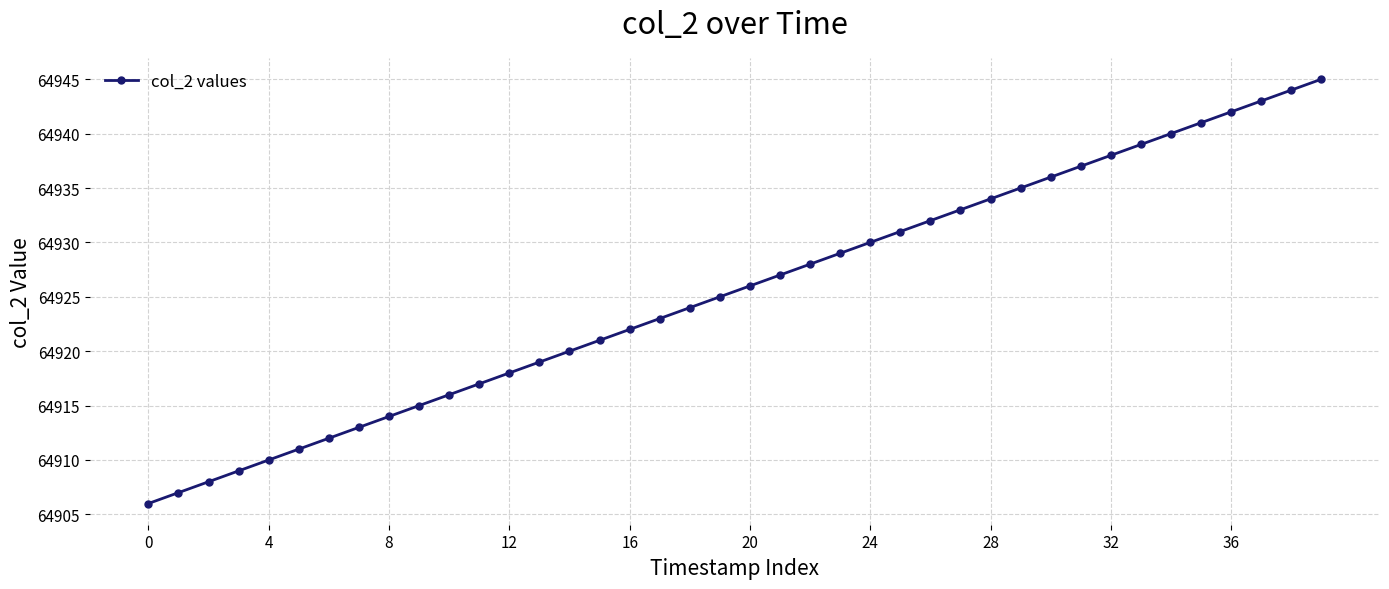

What is the value of the 16th point from the left?

64921